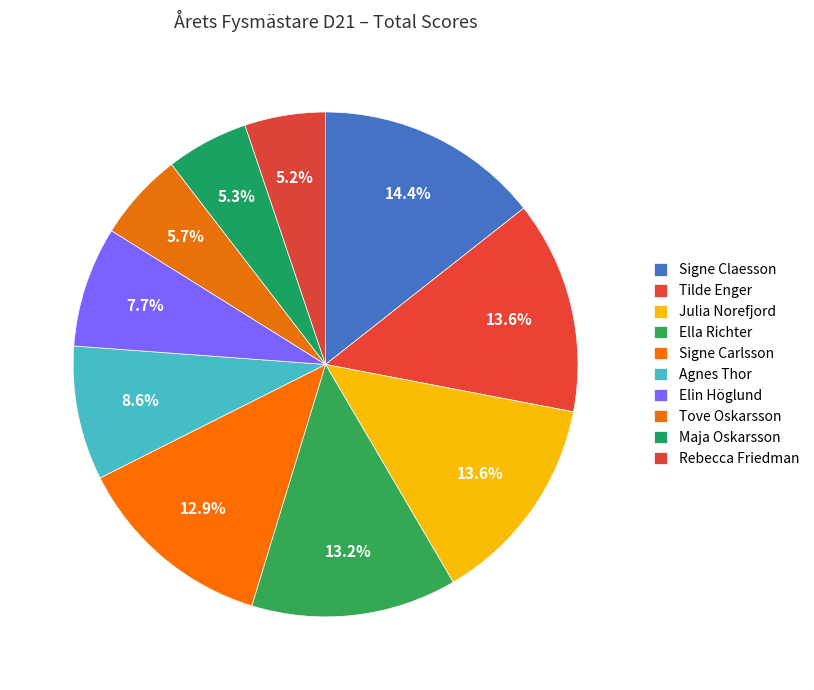

What is the ratio of the value at Signe Carlsson to the value at Ella Richter?

1.0